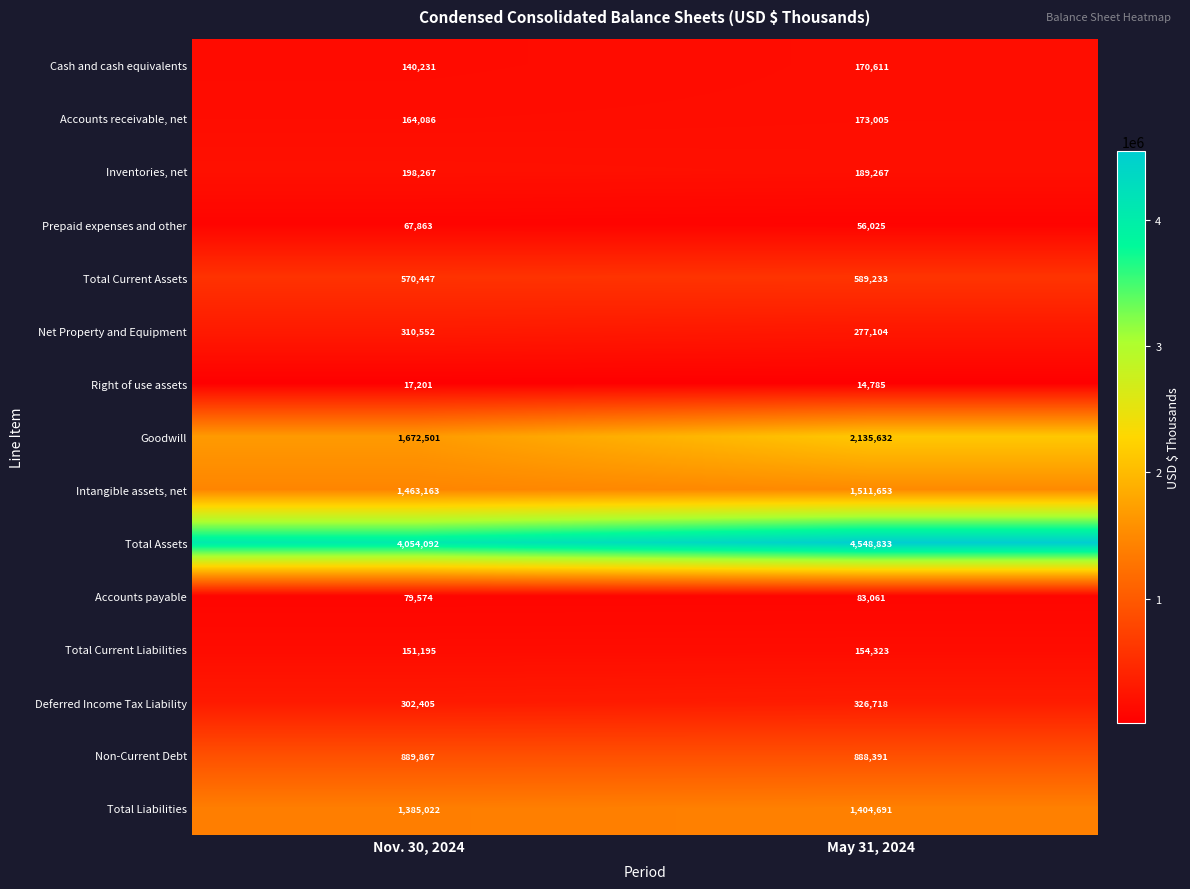

What value does the Total Assets series have at Nov. 30, 2024, to the nearest 50?

4054100